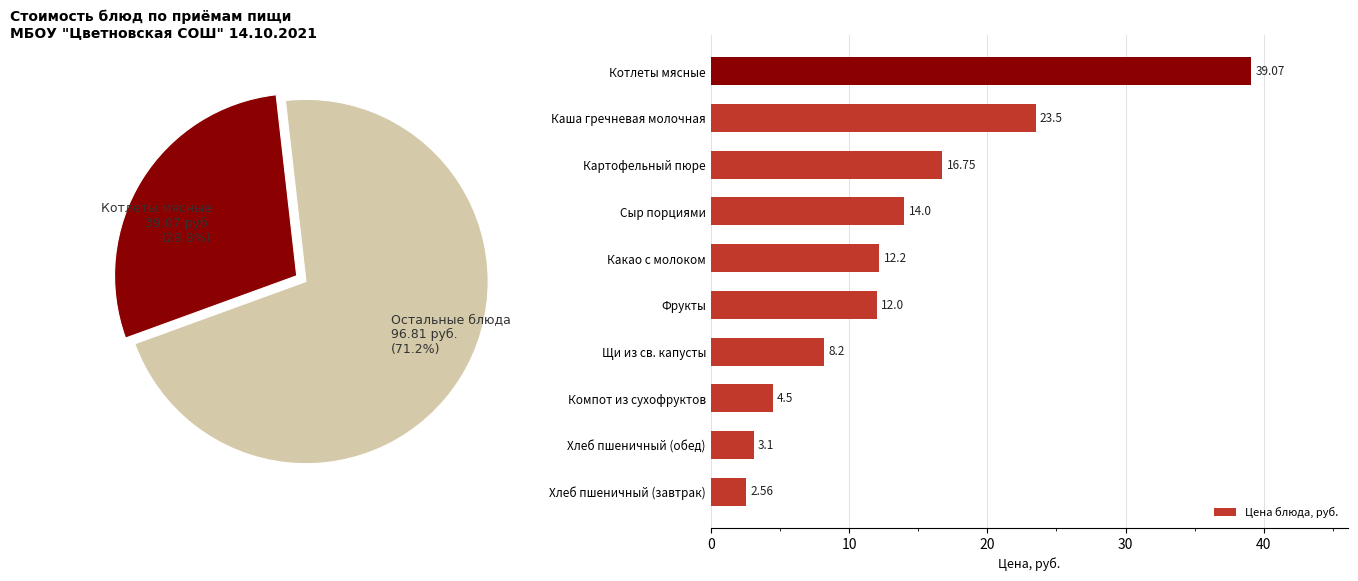

What is the average value of the Цена блюда, руб. series?

13.6